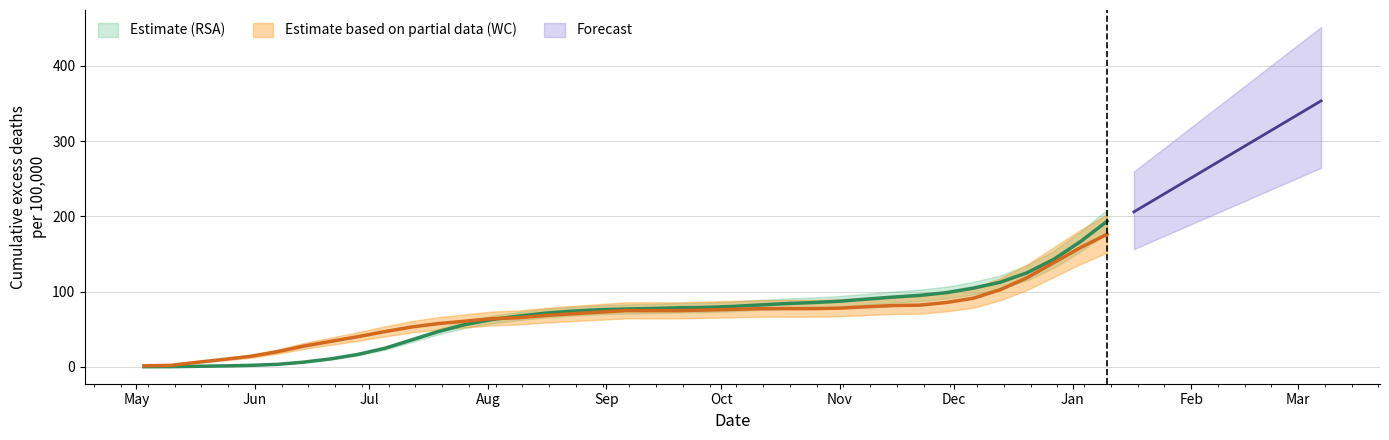

What is the label of the 33rd point from the left?

2020-12-13